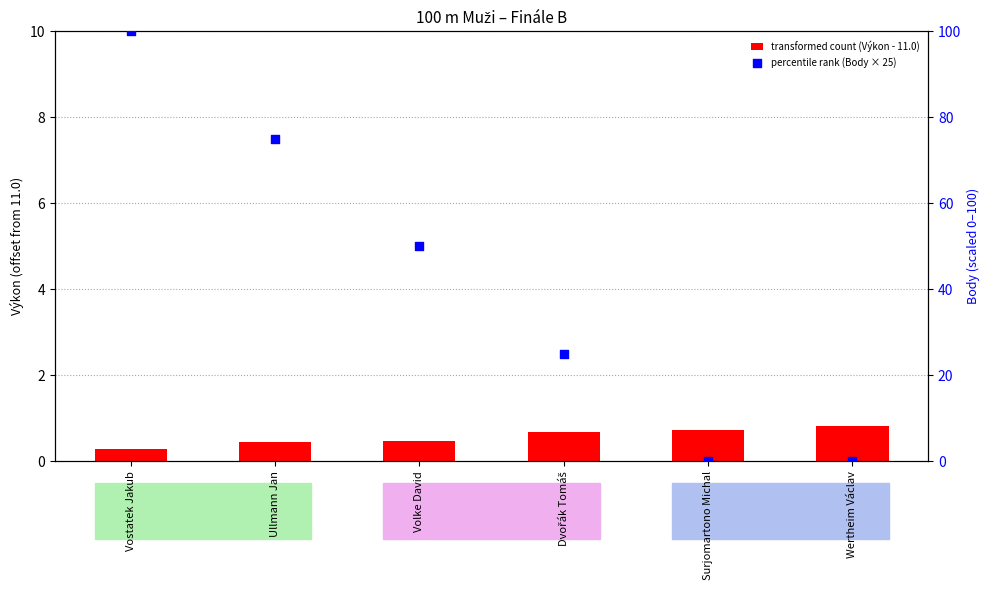

At how many categories does at least one series exceed 36?

3